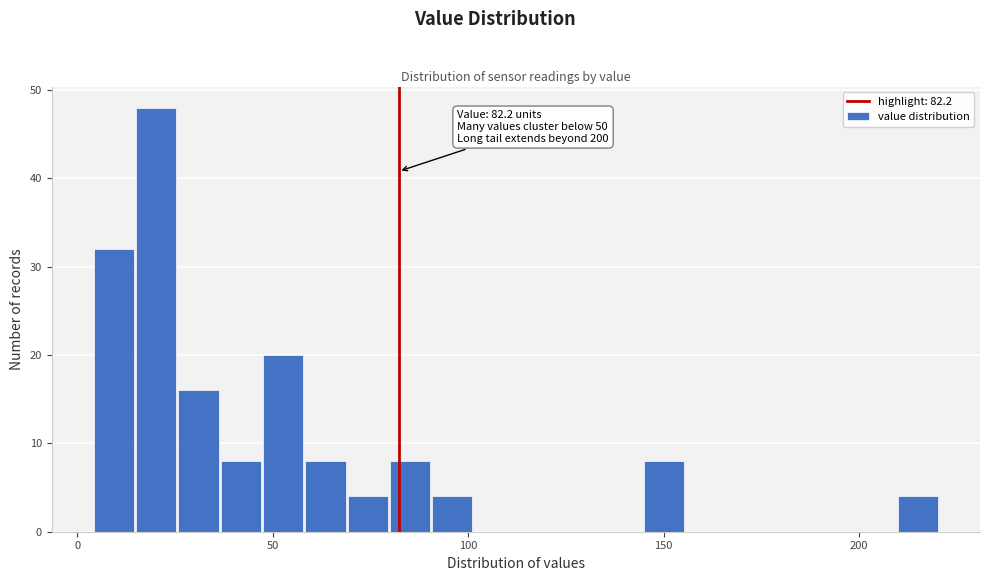

Around what value on the x-axis is the tallest bar? Give the approximate position of its centre, as read against the axis.

20